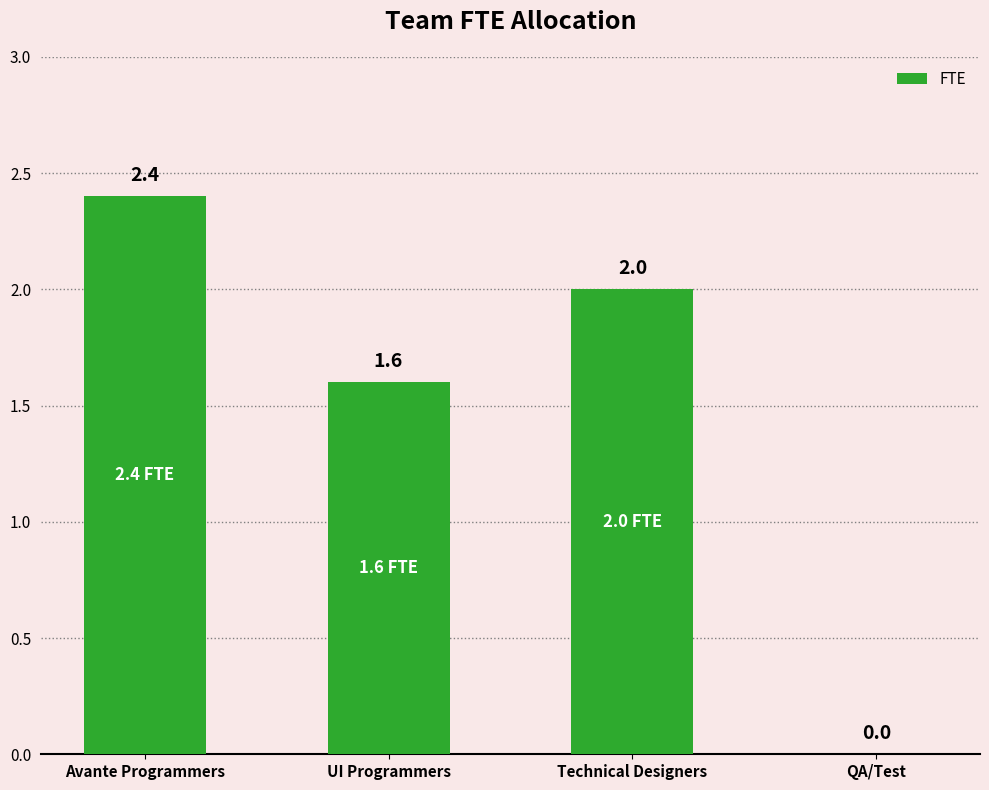

Are the bars grouped side by side (vs. stacked)?

No